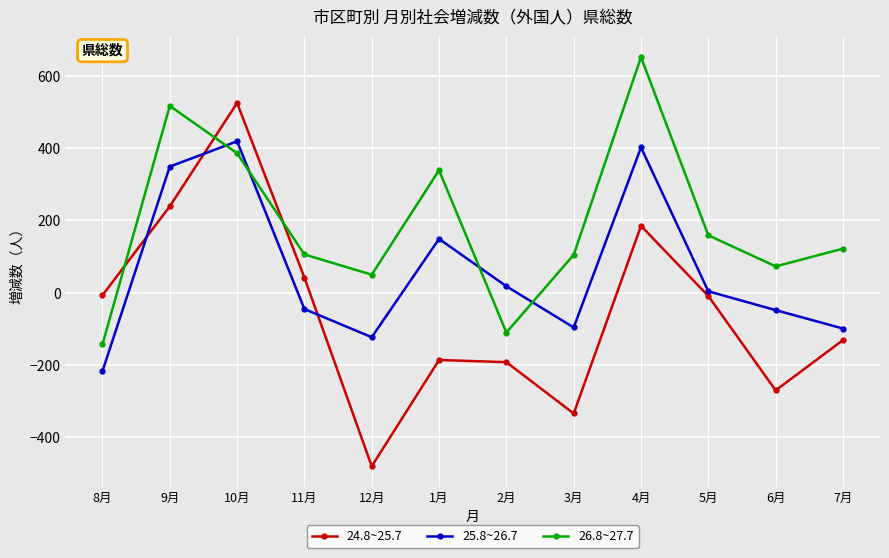

Rank the series by their maximum value, from lowest to highest.

25.8~26.7, 24.8~25.7, 26.8~27.7